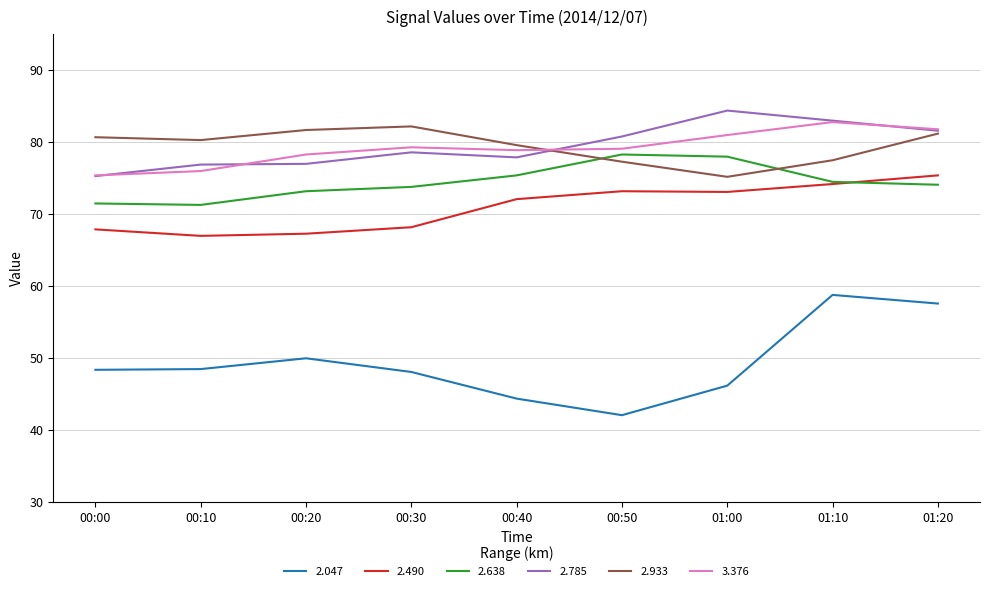

What is the total value across all series at 01:10?

450.8